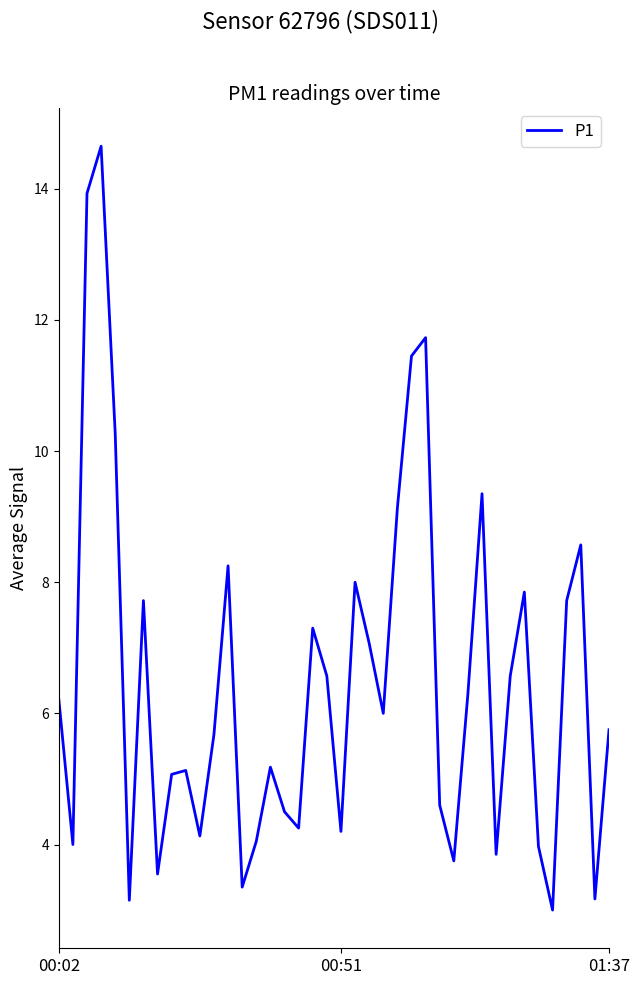

What is the smallest value displayed?

3.0